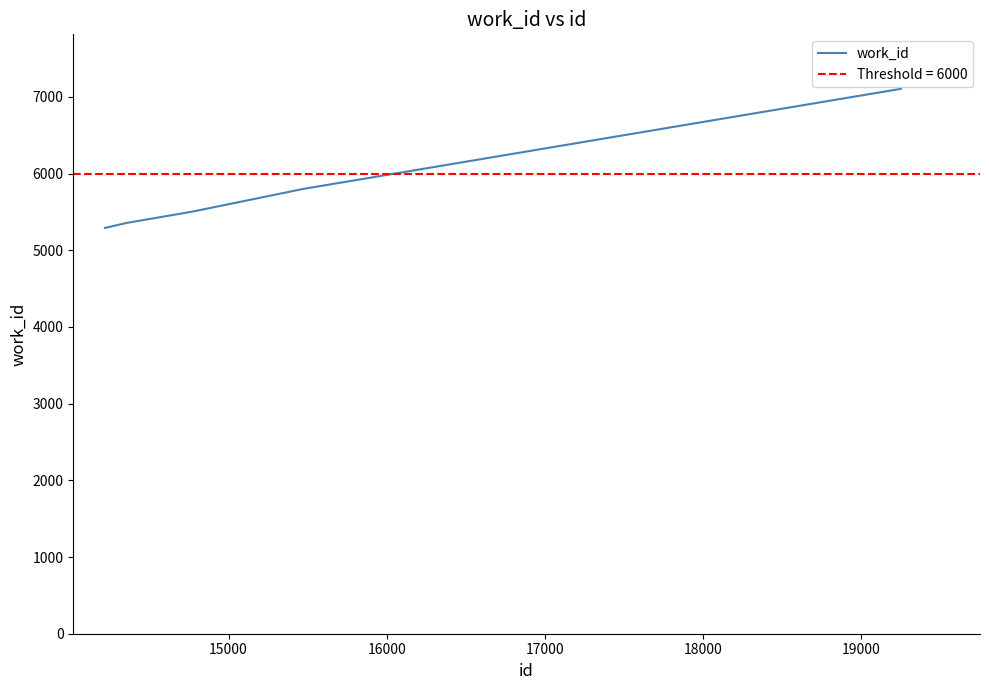

What is the greatest value displayed?

7106